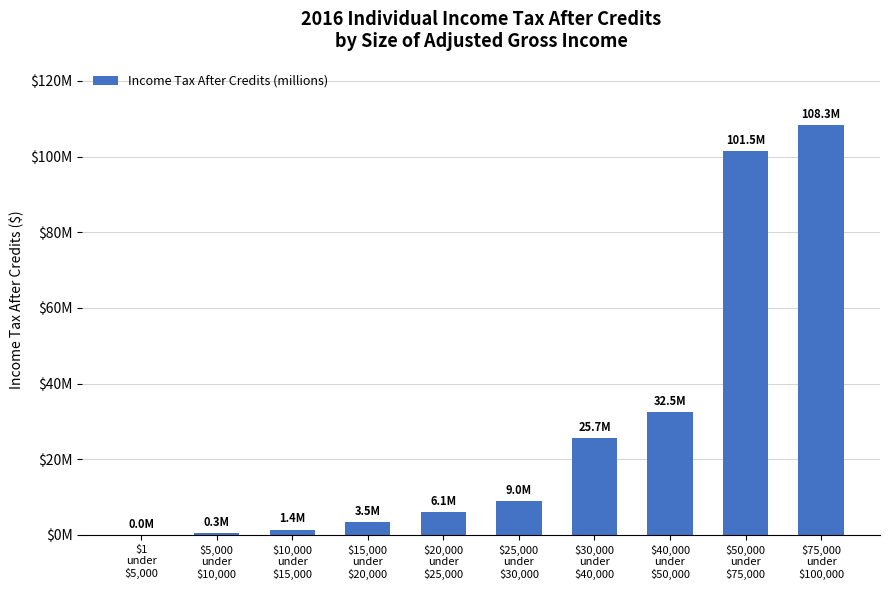

Rank the categories by value from lowest to highest.

$1
under
$5,000, $5,000
under
$10,000, $10,000
under
$15,000, $15,000
under
$20,000, $20,000
under
$25,000, $25,000
under
$30,000, $30,000
under
$40,000, $40,000
under
$50,000, $50,000
under
$75,000, $75,000
under
$100,000